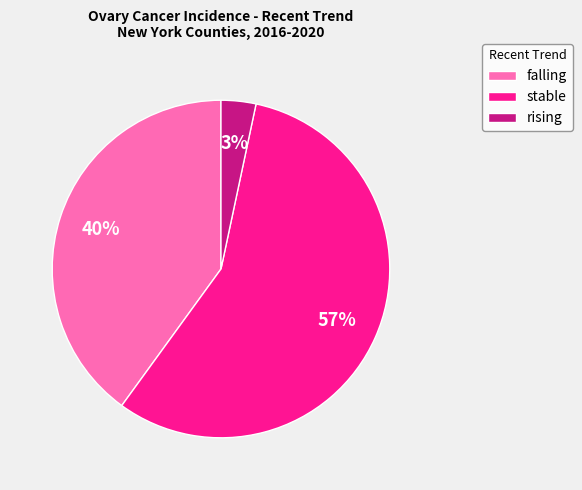

Rank the categories by value from lowest to highest.

rising, falling, stable